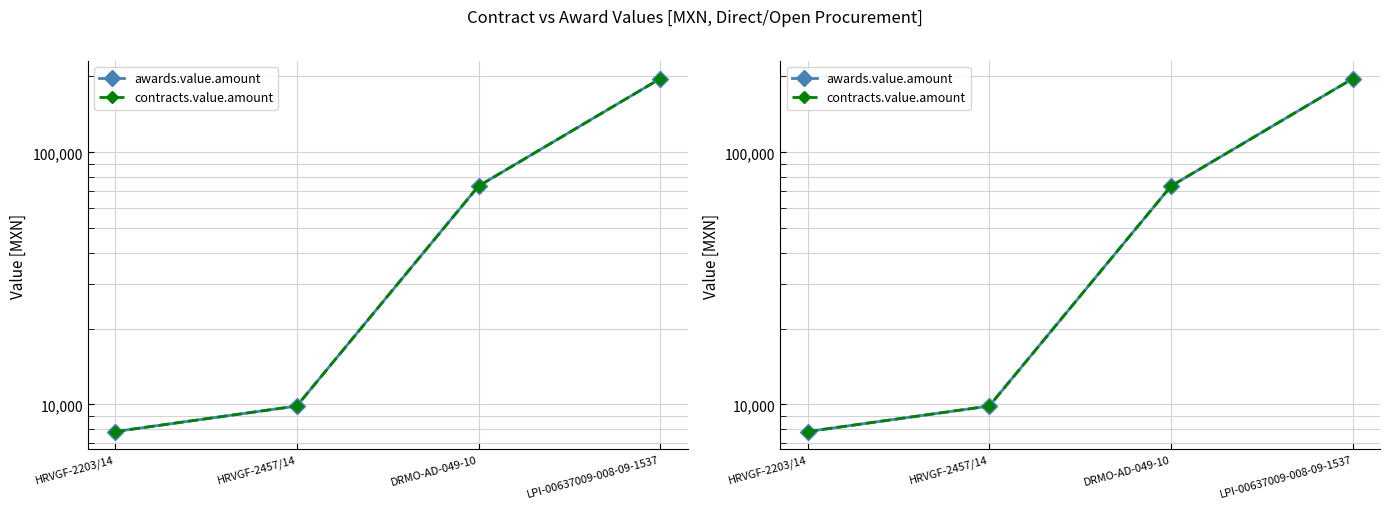

How many data points does each series have?

4